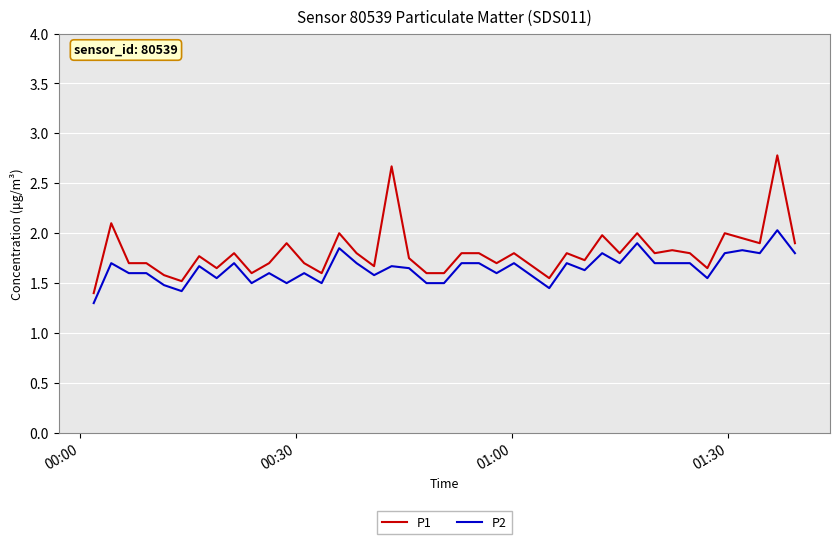

At how many categories does at least one series exceed 1?

40